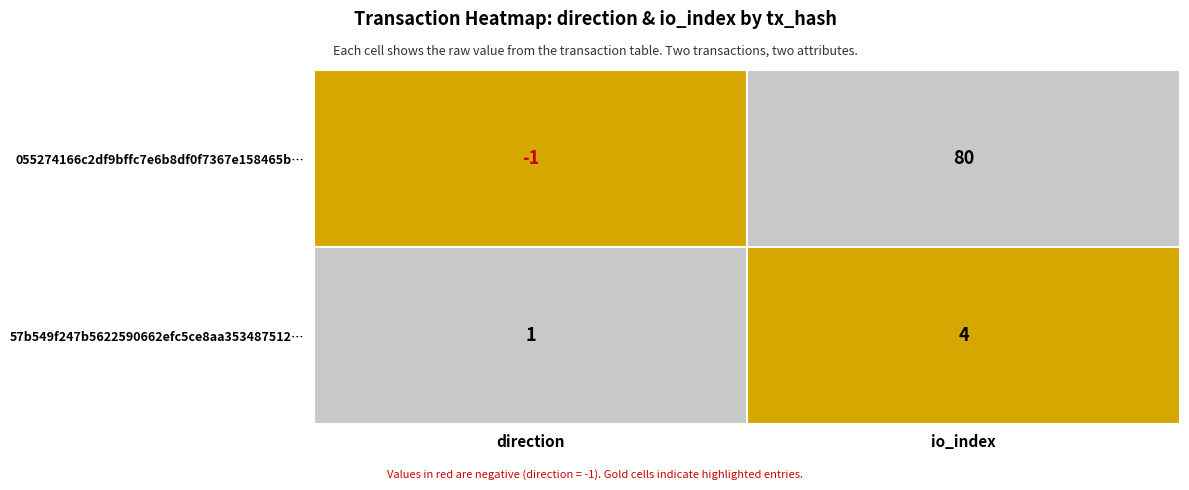

The 055274166c2df9bffc7e6b8df0f7367e158465b series shows -1 at 0. True or false?

True